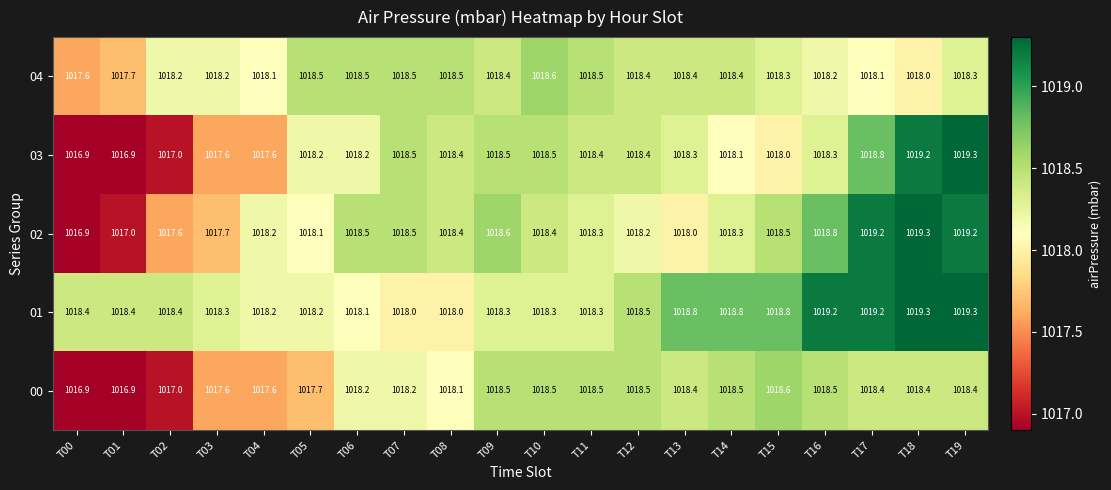

At which label does 03 reach its peak?

T19